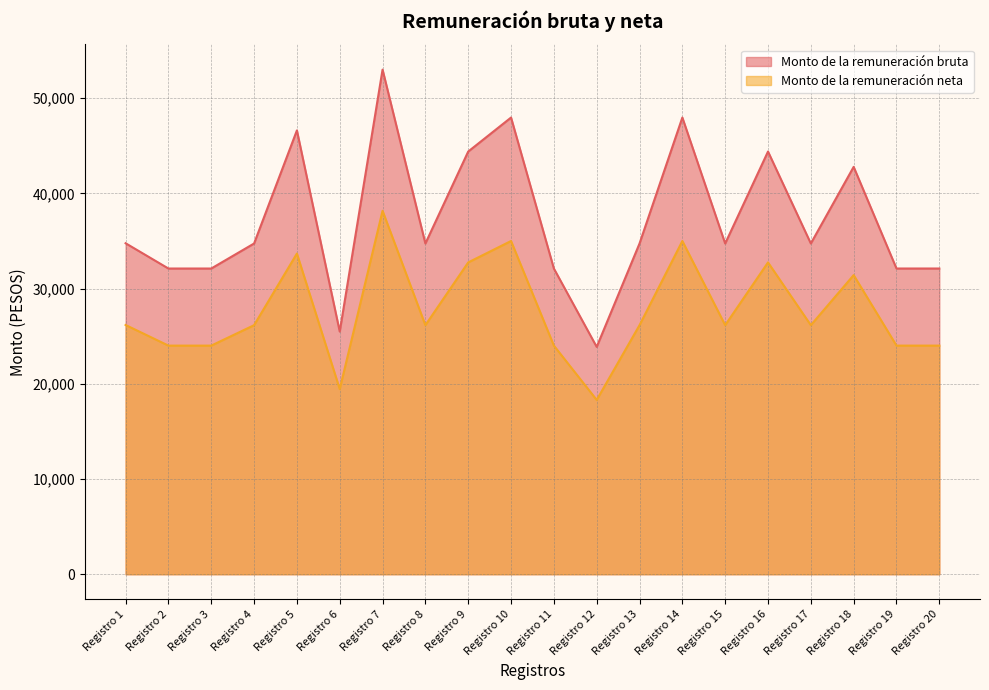

Reading left to right, transcribe all the data shown in this chart.

Monto de la remuneración bruta: Registro 1=34767.9	Registro 2=32112.1	Registro 3=32112.1	Registro 4=34740.1	Registro 5=46620.6	Registro 6=25489.4	Registro 7=53007.0	Registro 8=34740.1	Registro 9=44401.0	Registro 10=47971.8	Registro 11=32113.4	Registro 12=23878.3	Registro 13=34740.1	Registro 14=47971.8	Registro 15=34740.1	Registro 16=44401.0	Registro 17=34740.1	Registro 18=42790.4	Registro 19=32113.3	Registro 20=32113.4
Monto de la remuneración neta: Registro 1=26180.8	Registro 2=24014.5	Registro 3=24014.5	Registro 4=26161.6	Registro 5=33685.3	Registro 6=19446.9	Registro 7=38174.9	Registro 8=26161.6	Registro 9=32753.2	Registro 10=35002.8	Registro 11=24015.4	Registro 12=18308.8	Registro 13=26161.6	Registro 14=35002.8	Registro 15=26161.6	Registro 16=32753.2	Registro 17=26161.6	Registro 18=31419.8	Registro 19=24015.3	Registro 20=24015.4